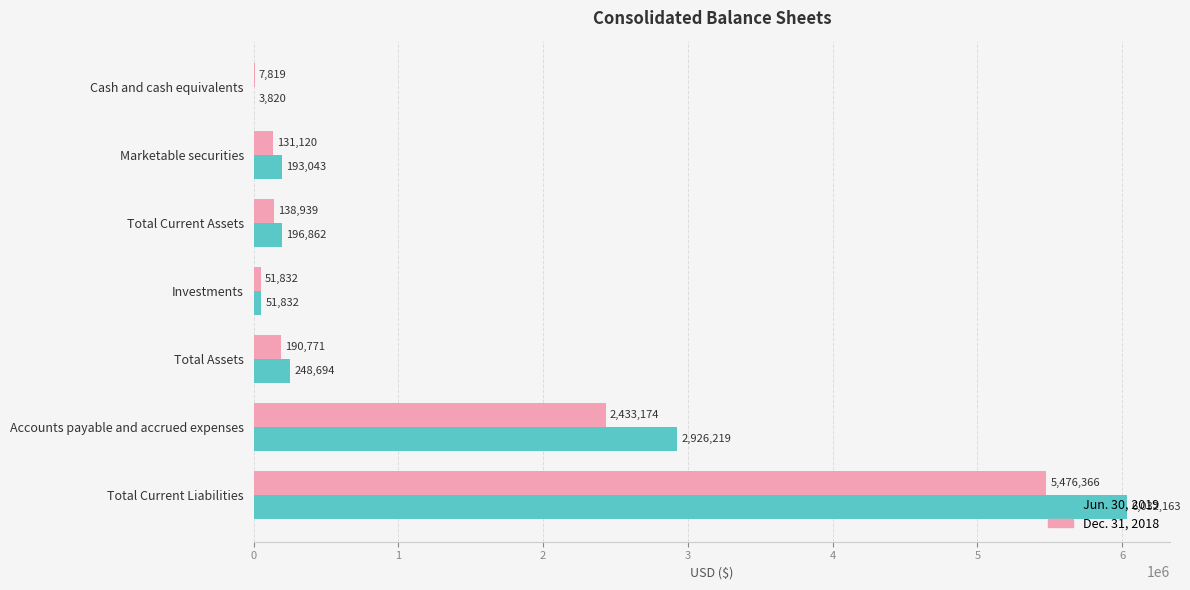

Where is Dec. 31, 2018 nearest to the value 2742092?

Accounts payable and accrued expenses